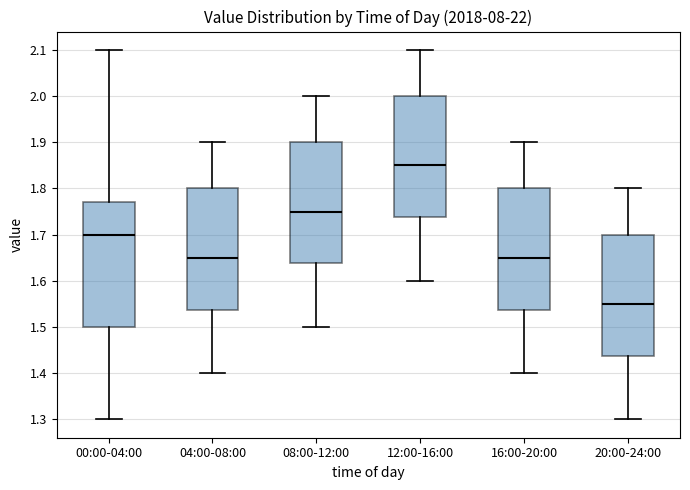

Reading left to right, transcribe this box plot: for each box, give where its median line is, the range the box spans, and where its two whiskers end, as read against the y-axis. The values are not printed on the chart, so give them approximately, as read against the axis.

00:00-04:00: median 1.70, box 1.50 to 1.77, whiskers 1.30 to 2.10
04:00-08:00: median 1.65, box 1.54 to 1.80, whiskers 1.40 to 1.90
08:00-12:00: median 1.75, box 1.64 to 1.90, whiskers 1.50 to 2.00
12:00-16:00: median 1.85, box 1.74 to 2.00, whiskers 1.60 to 2.10
16:00-20:00: median 1.65, box 1.54 to 1.80, whiskers 1.40 to 1.90
20:00-24:00: median 1.55, box 1.44 to 1.70, whiskers 1.30 to 1.80